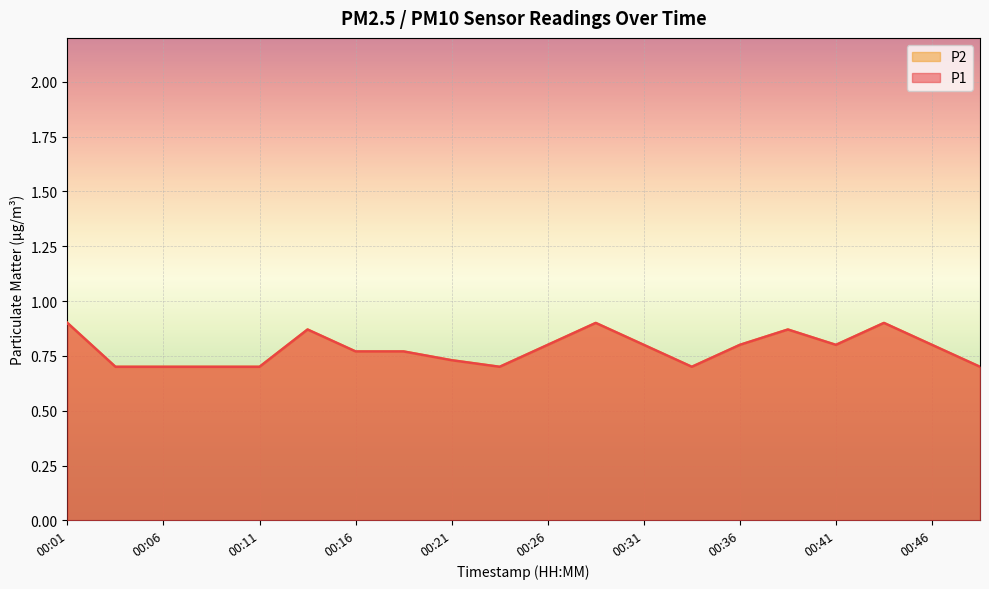

In P2, how many points are higher than both neighbors (excluding endpoints)?

4